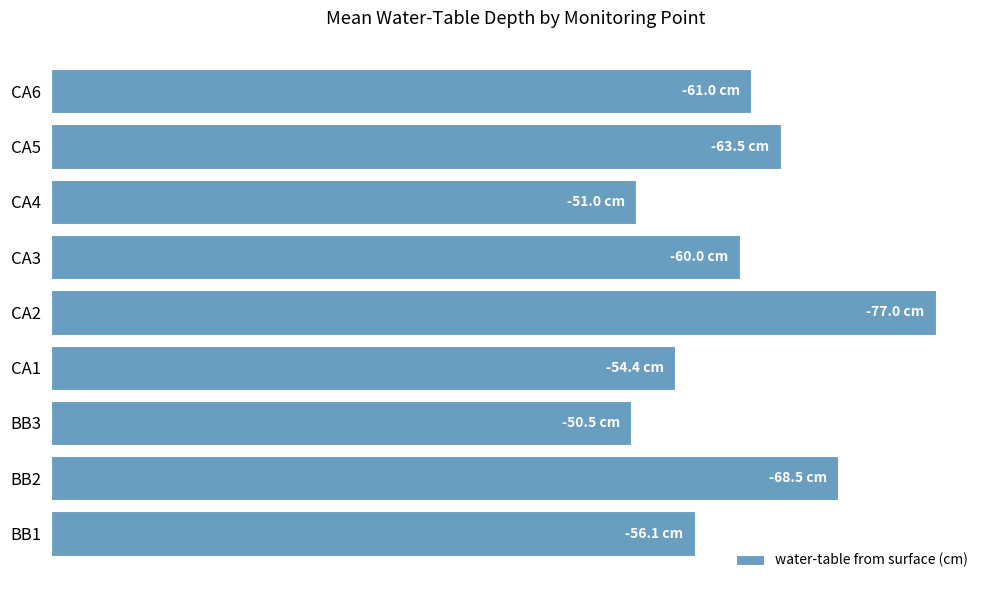

Are the bars horizontal?

Yes